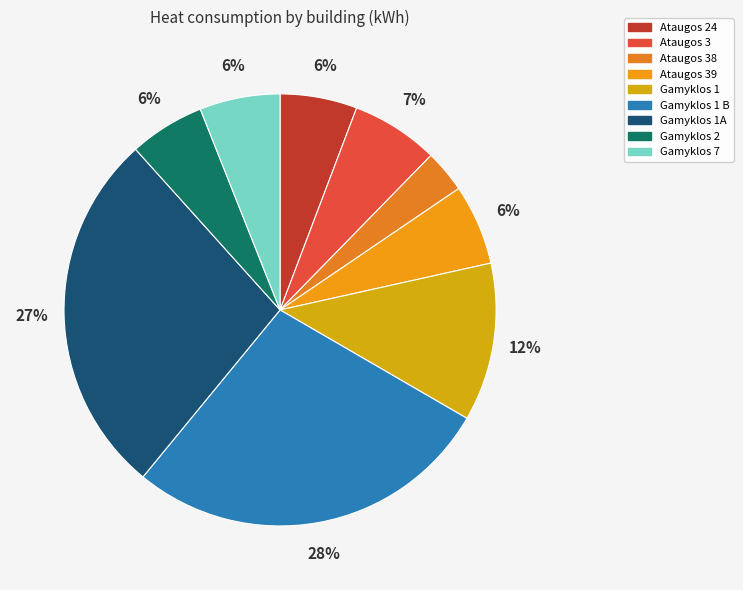

How many segments does this pie chart have?

9